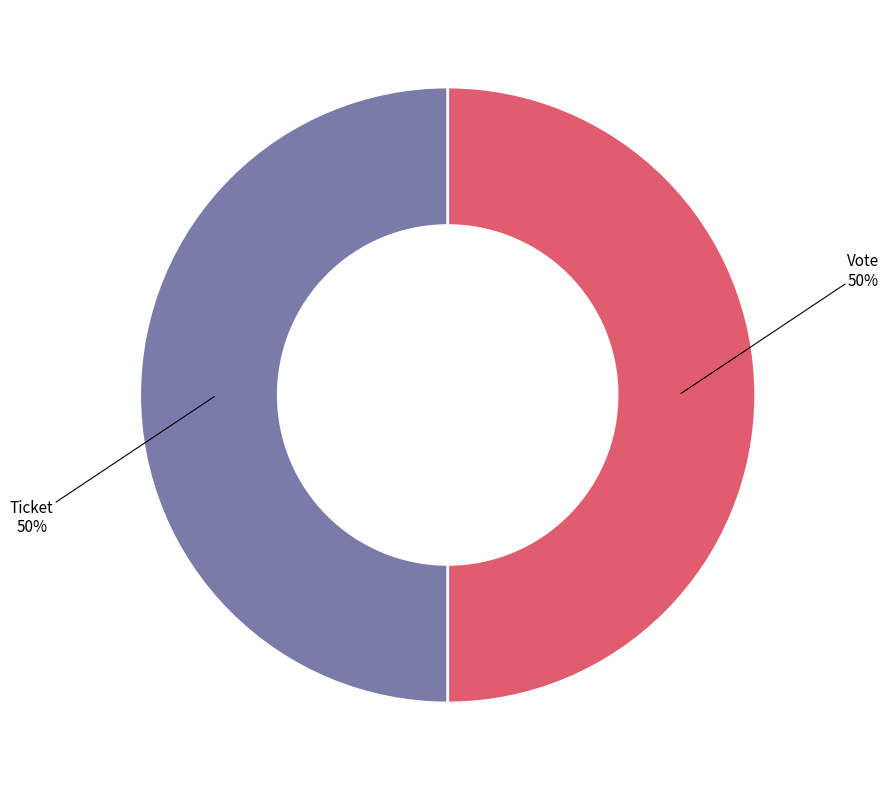

To the nearest percent, what is the average slice percentage?

50%